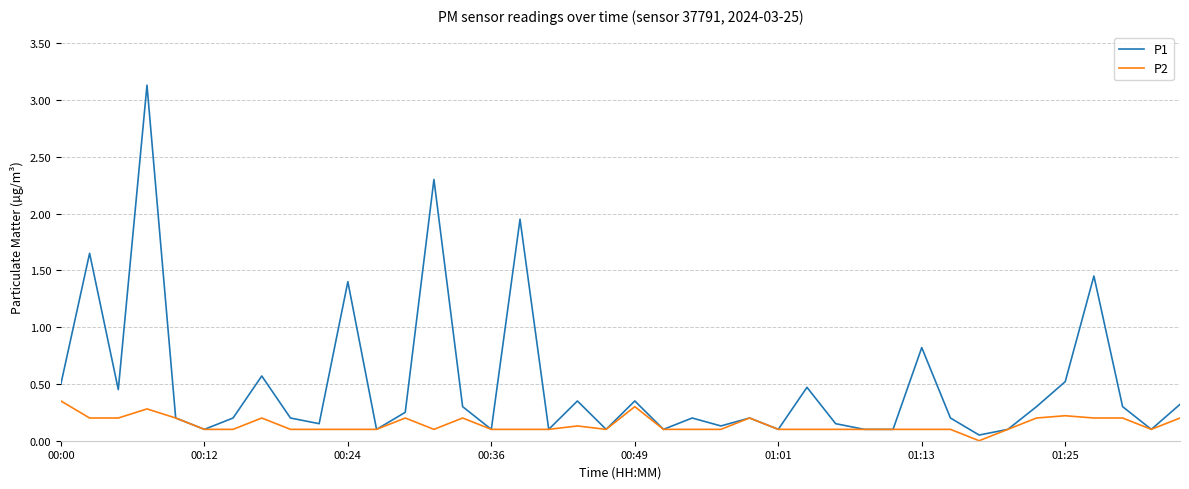

Which series has the widest spread of values?

P1